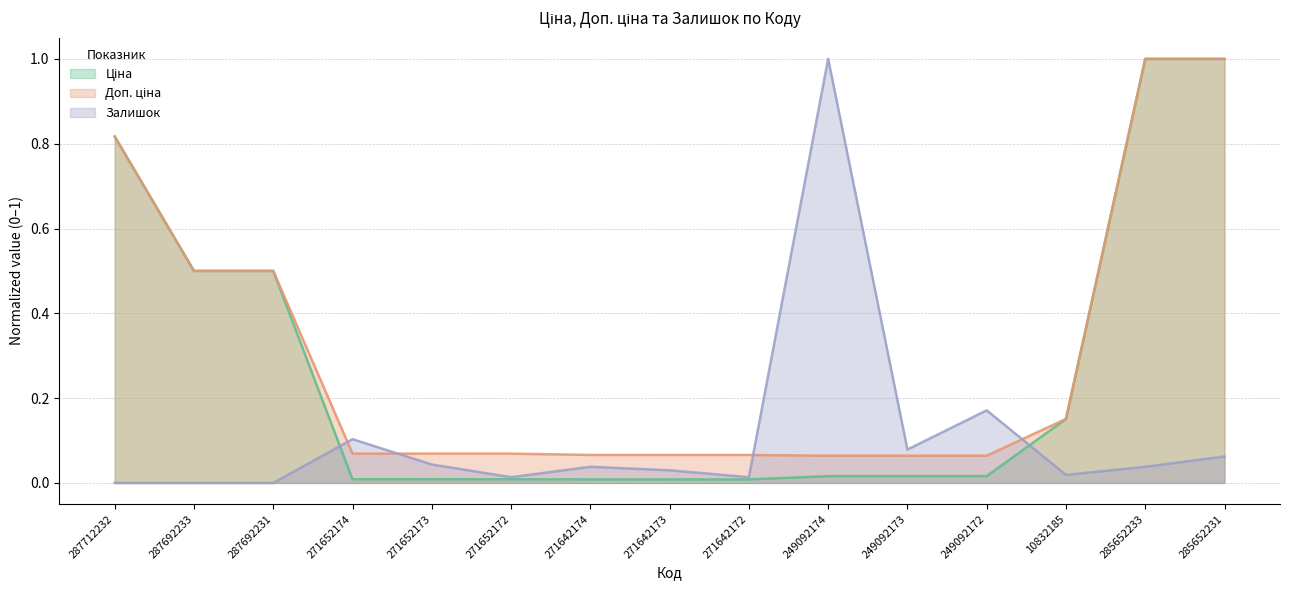

True or false: Доп. ціна and Ціна intersect in this chart.

False